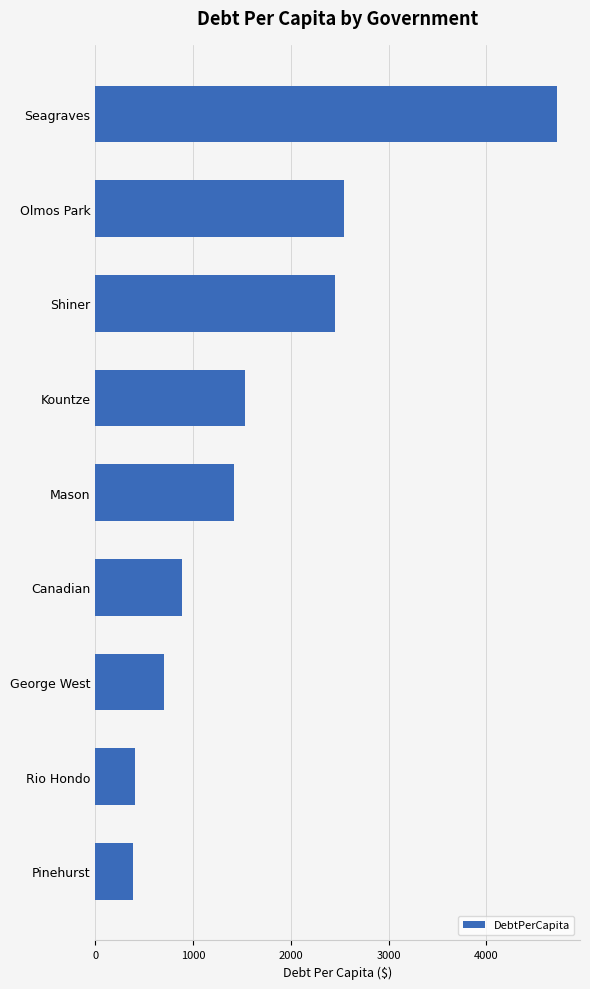

What is the maximum value shown in the chart?

4720.9